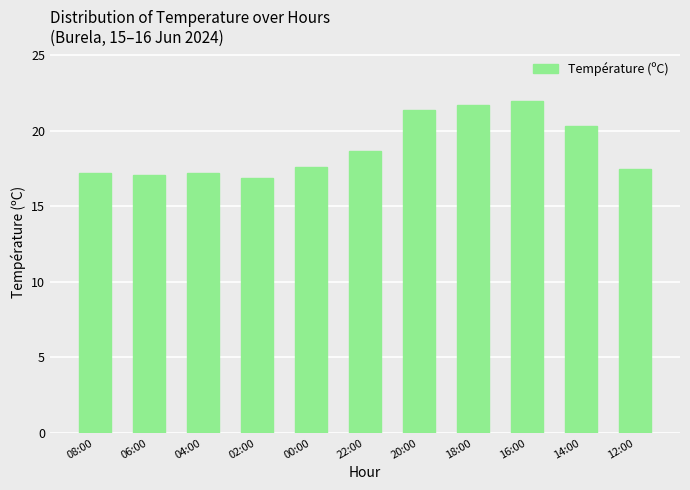

How many categories are shown in the chart?

11